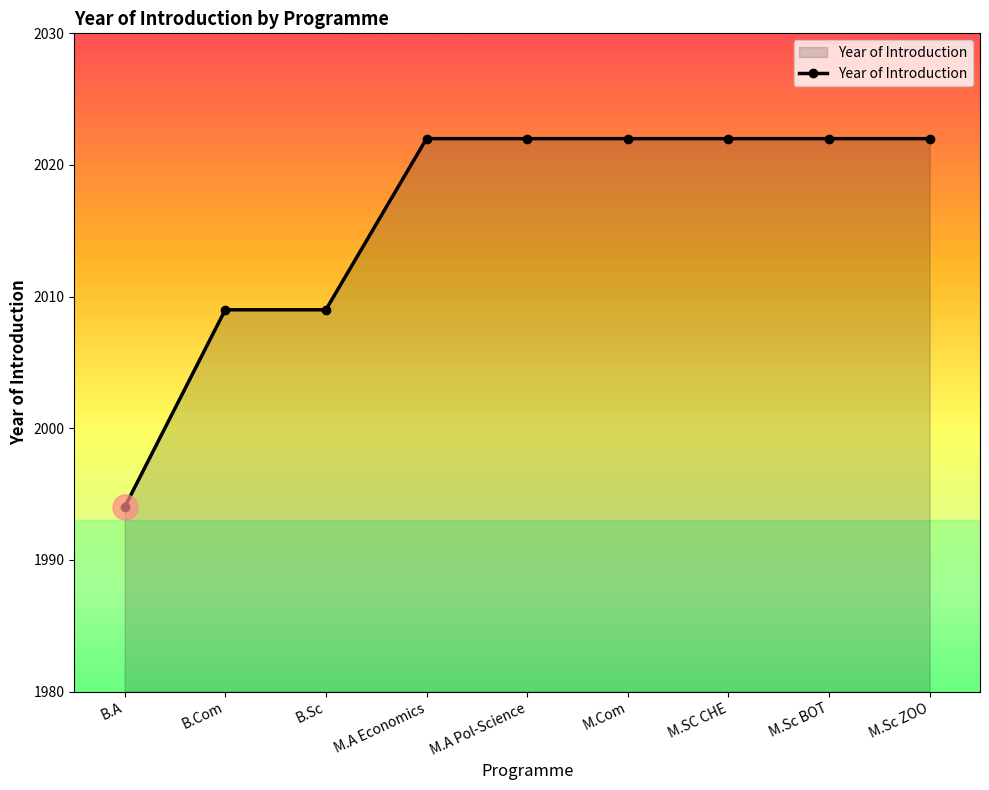

What is the difference between the maximum and minimum values?

28